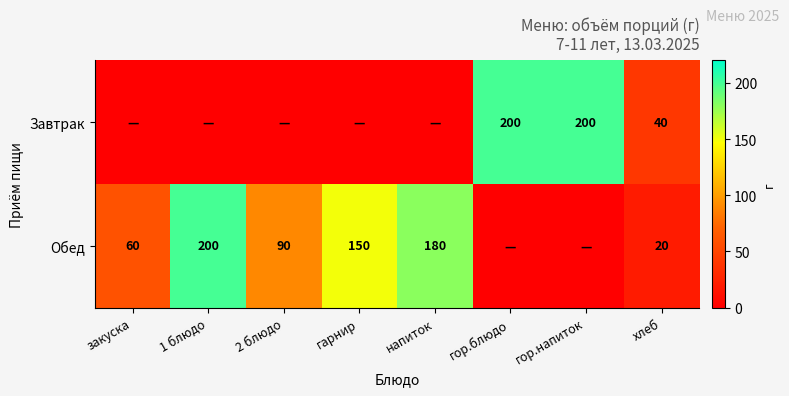

What is the total value across all series at хлеб?

60